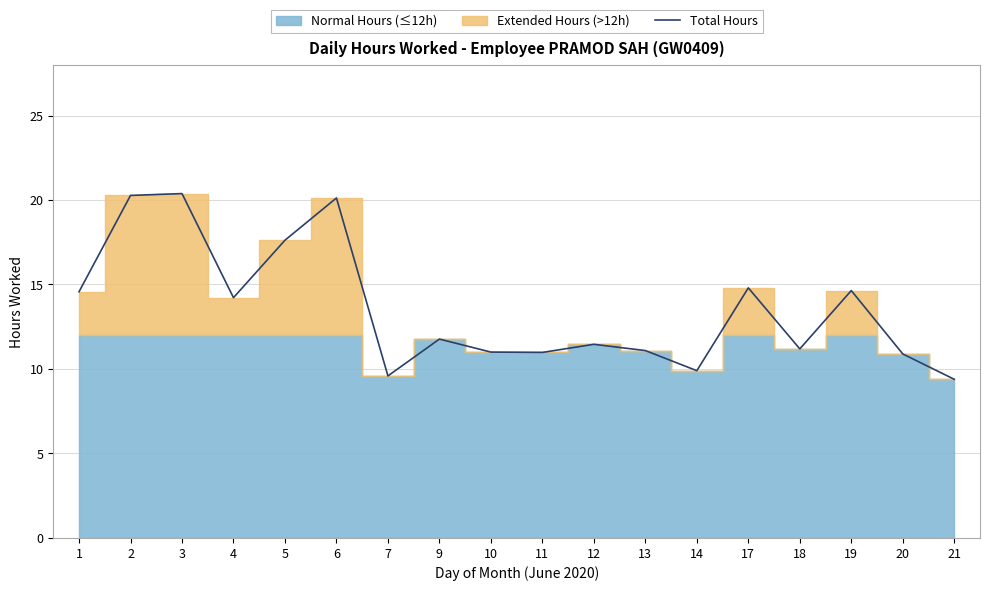

How many points are higher than both their immediate neighbors (excluding endpoints)?

6